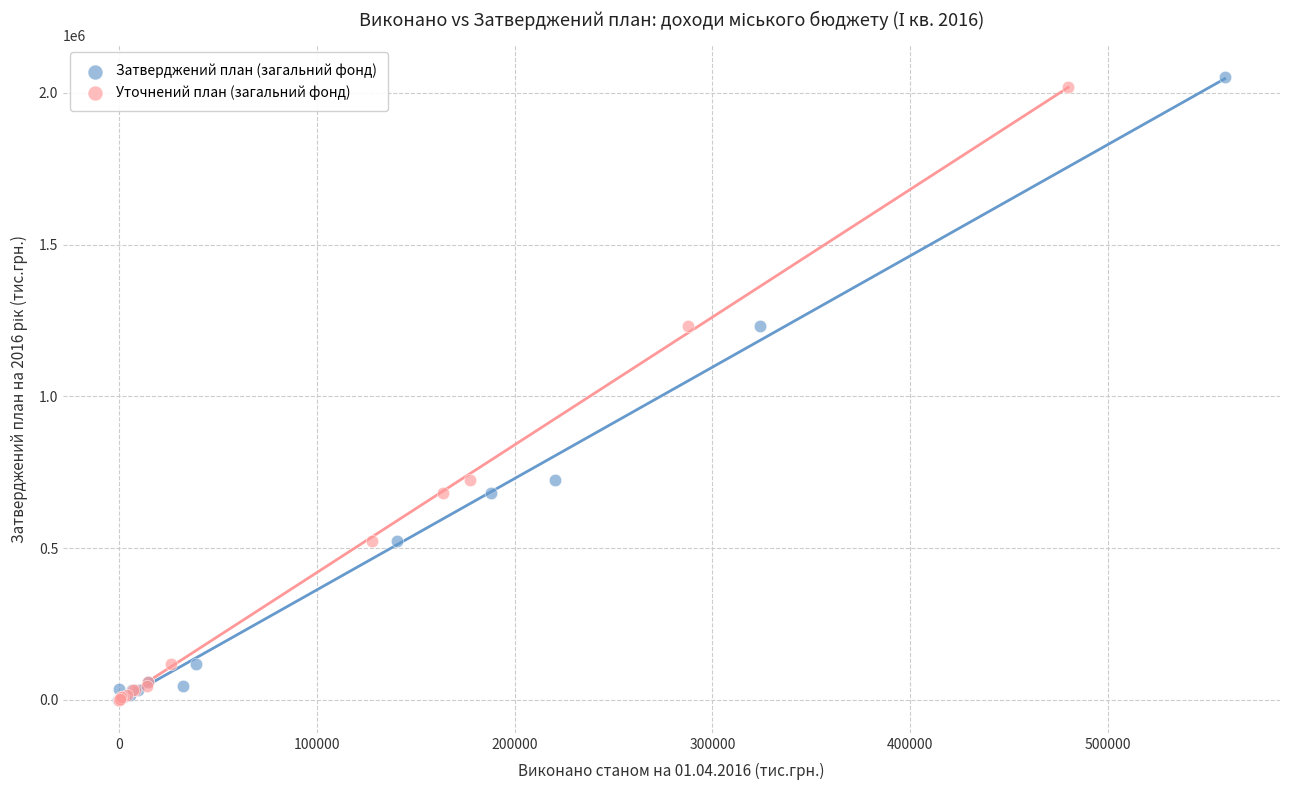

Which series has the largest Y range (max minus min)?

Затверджений план (загальний фонд)